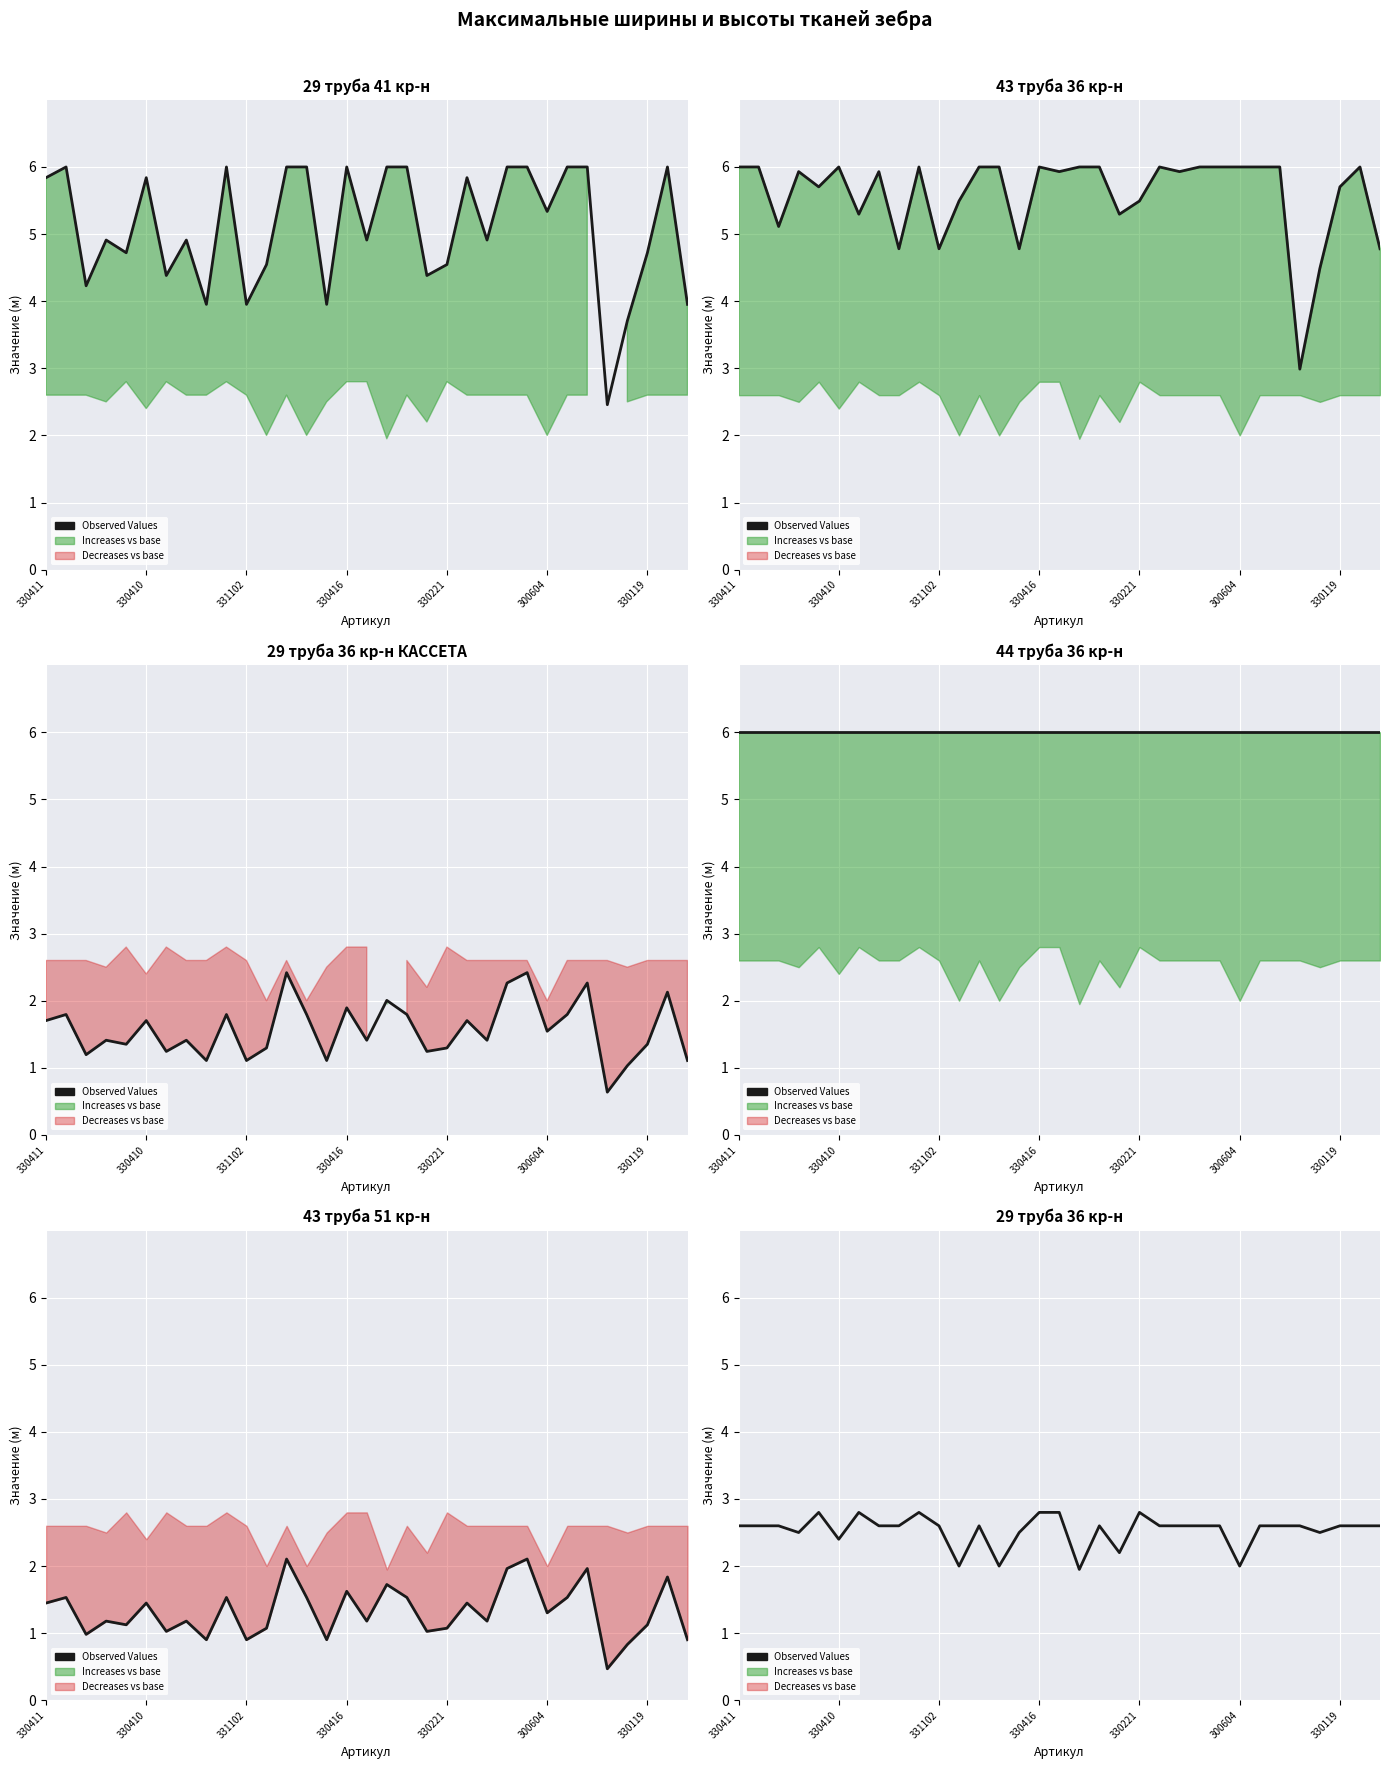

Does the chart display data point markers on the line(s)?

No